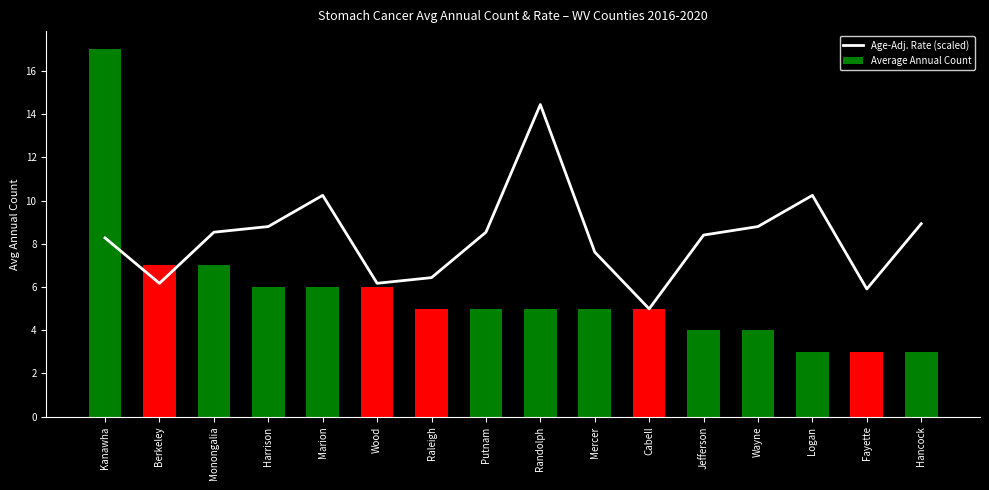

At which category is the sum across all series the highest?

Kanawha